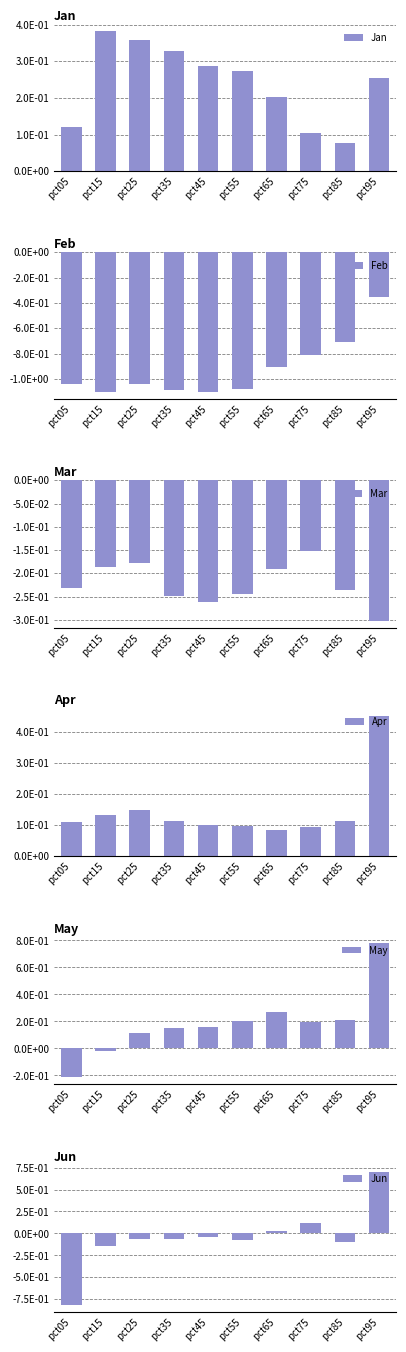

What is the sum of all Apr values?

1.4